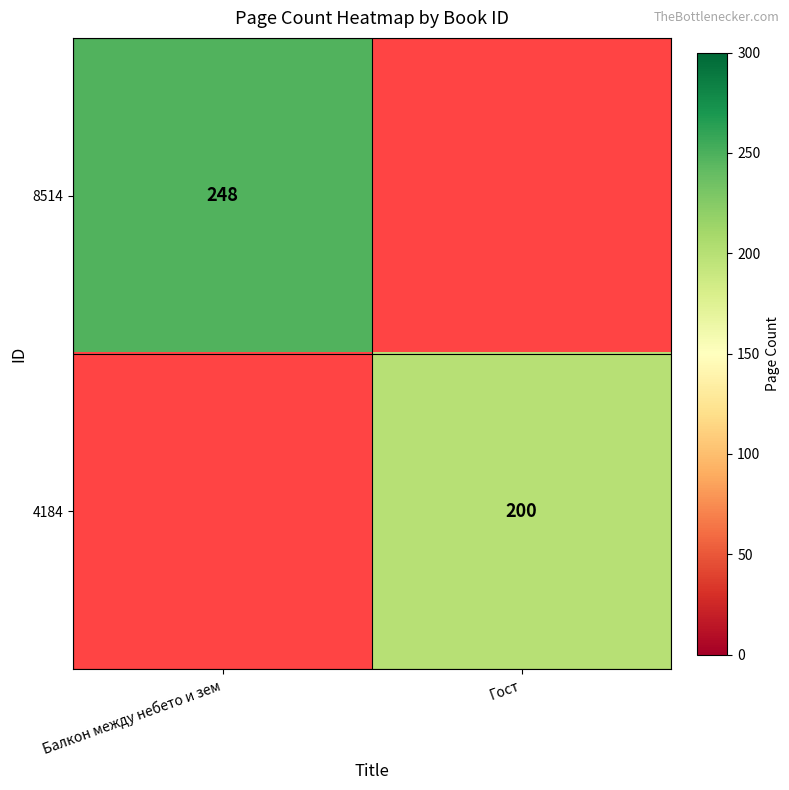

The 4184 series shows 200 at Гост. True or false?

True